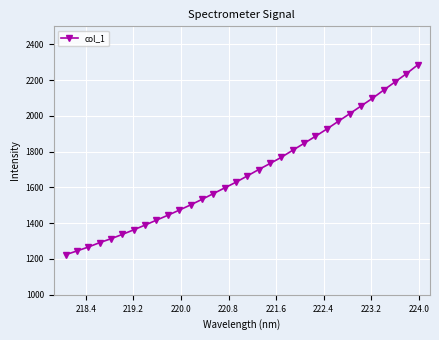

What is the difference between the second highest and minimum values?

1010.9